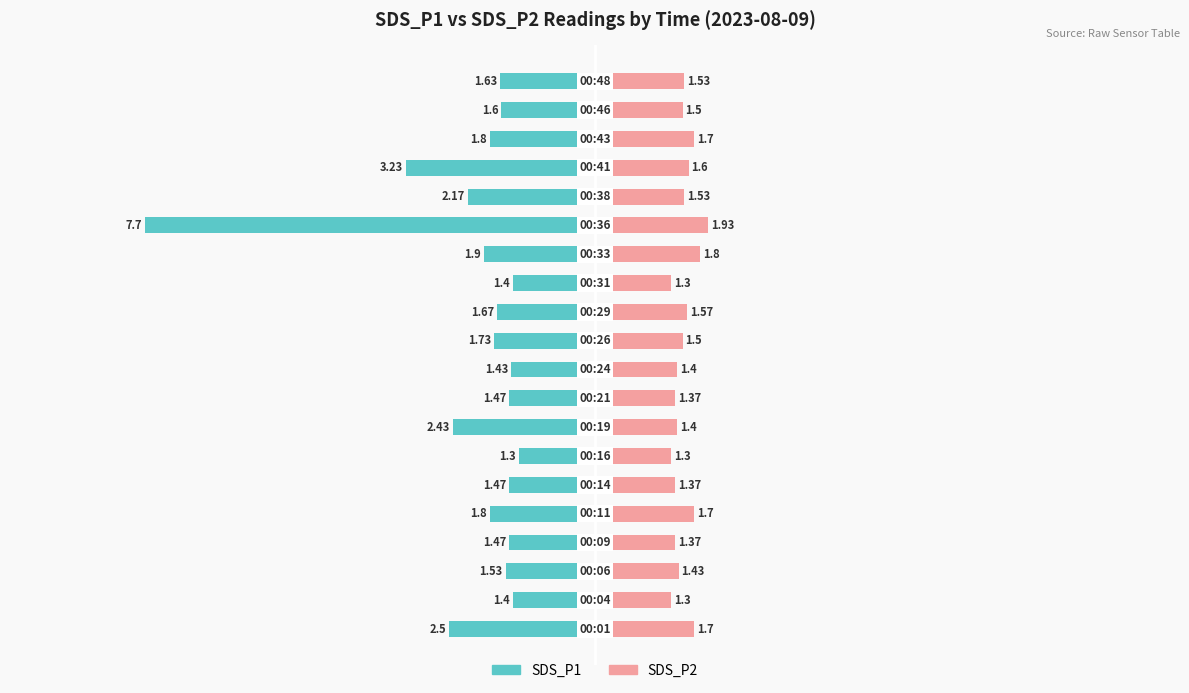

How many data points does each series have?

20